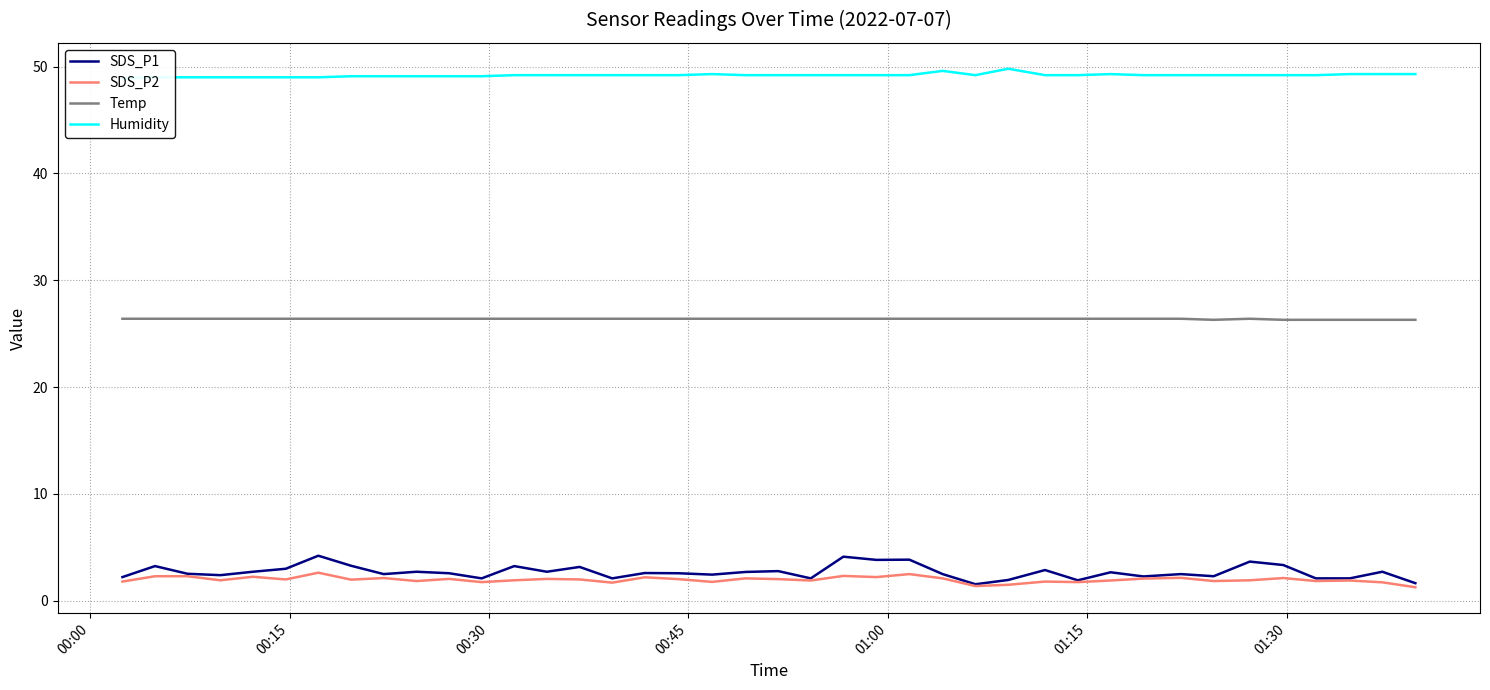

True or false: Temp and SDS_P1 cross at least once.

False